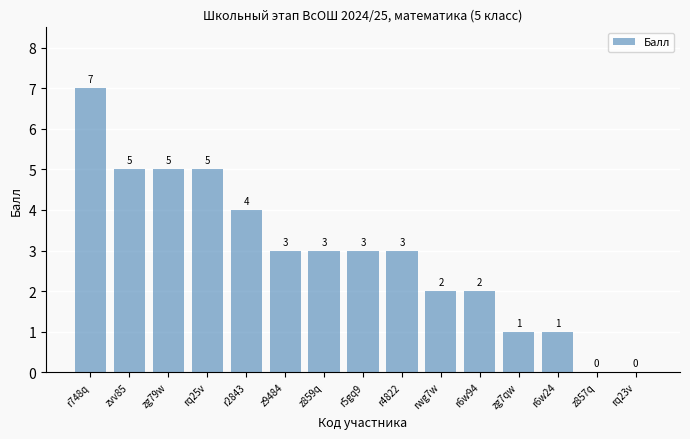

Are the bars horizontal?

No